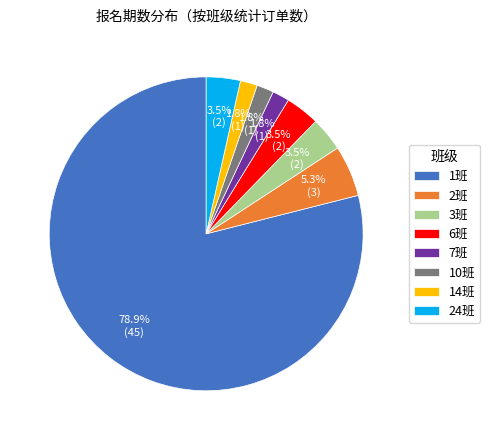

What percentage is the 10班 slice, to the nearest percent?

2%